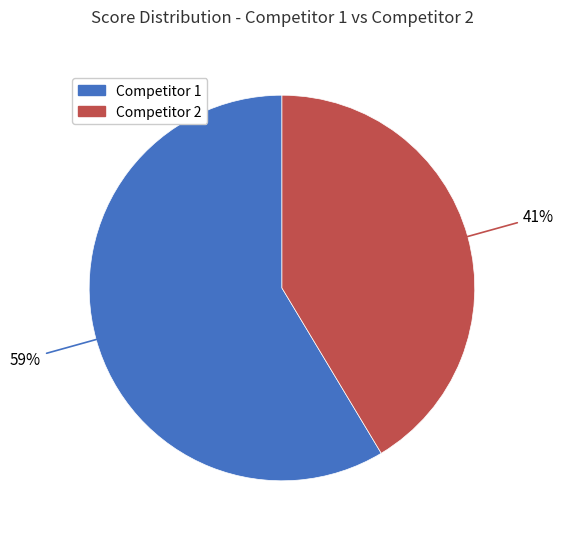

Is there a majority slice in this chart?

Yes